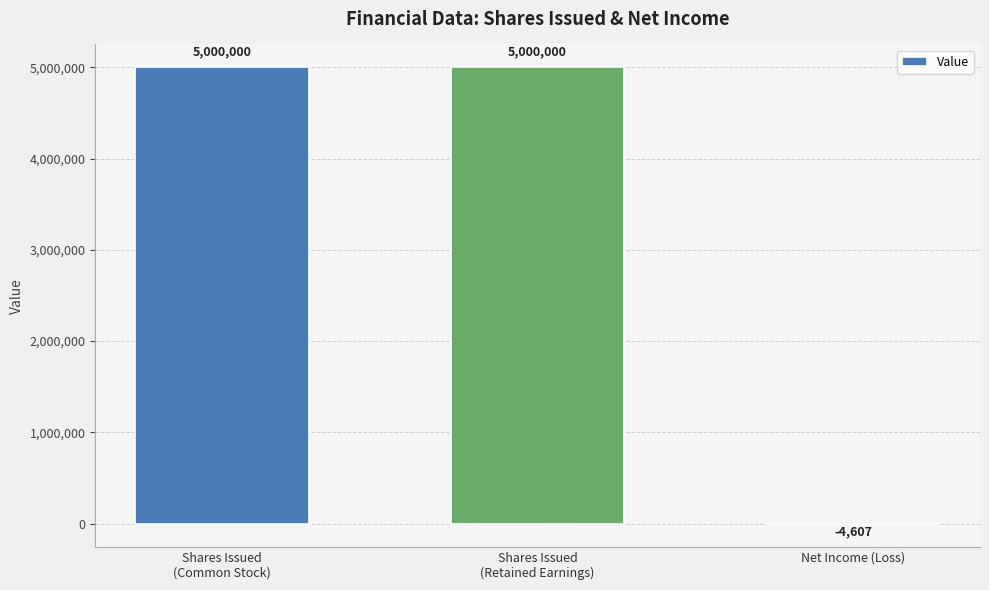

Where is the data nearest to the value 2497696?

Net Income (Loss)